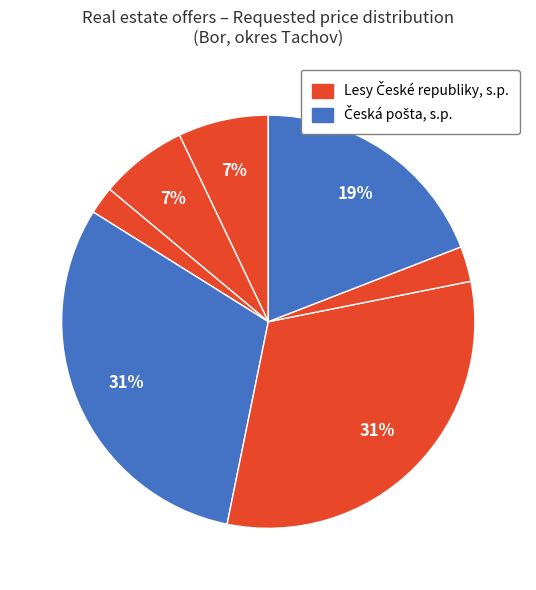

Count the number of slices in the pie.

7